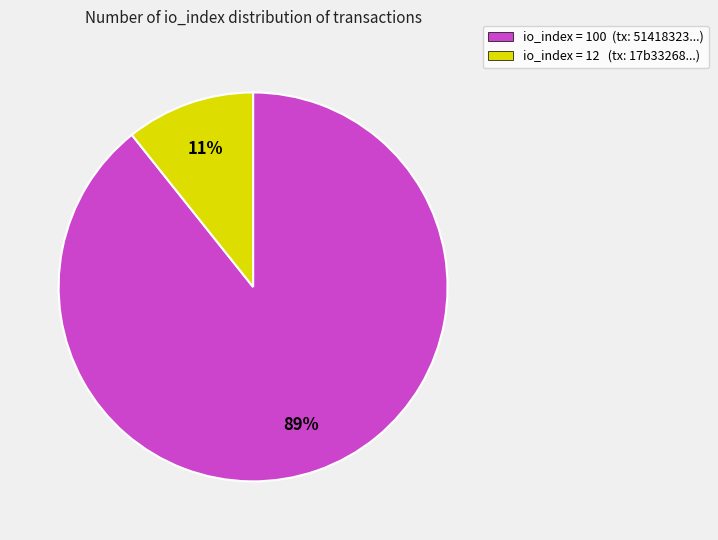

How many segments does this pie chart have?

2